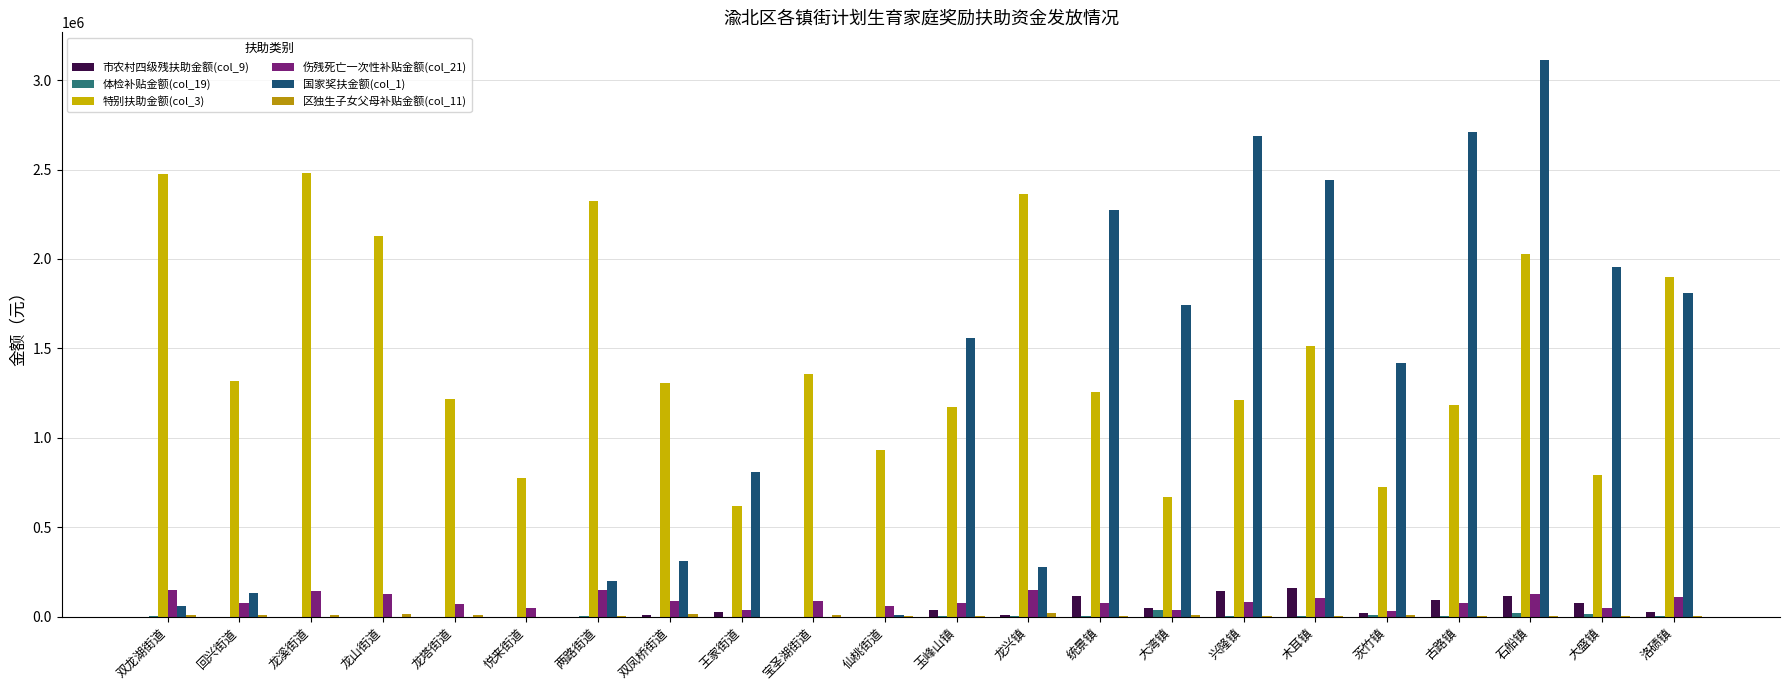

Reading left to right, extract all data points from this chart.

市农村四级残扶助金额(col_9): 双龙湖街道=0	回兴街道=0	龙溪街道=0	龙山街道=0	龙塔街道=0	悦来街道=0	两路街道=0	双凤桥街道=9600	王家街道=28800	宝圣湖街道=0	仙桃街道=0	玉峰山镇=38400	龙兴镇=9600	统景镇=115200	大湾镇=48000	兴隆镇=144000	木耳镇=163200	茨竹镇=19200	古路镇=96000	石船镇=115200	大盛镇=76800	洛碛镇=28800
体检补贴金额(col_19): 双龙湖街道=2900	回兴街道=300	龙溪街道=300	龙山街道=800	龙塔街道=0	悦来街道=600	两路街道=2200	双凤桥街道=600	王家街道=1700	宝圣湖街道=800	仙桃街道=1900	玉峰山镇=2600	龙兴镇=5300	统景镇=7000	大湾镇=36100	兴隆镇=6600	木耳镇=7000	茨竹镇=11400	古路镇=3700	石船镇=20400	大盛镇=18700	洛碛镇=3900
特别扶助金额(col_3): 双龙湖街道=2476800	回兴街道=1320000	龙溪街道=2482800	龙山街道=2126400	龙塔街道=1219200	悦来街道=775200	两路街道=2322000	双凤桥街道=1308000	王家街道=620400	宝圣湖街道=1358400	仙桃街道=931200	玉峰山镇=1172400	龙兴镇=2364000	统景镇=1257600	大湾镇=672000	兴隆镇=1214400	木耳镇=1512000	茨竹镇=728400	古路镇=1182000	石船镇=2026800	大盛镇=794400	洛碛镇=1900800
伤残死亡一次性补贴金额(col_21): 双龙湖街道=149400	回兴街道=78000	龙溪街道=143400	龙山街道=129600	龙塔街道=70800	悦来街道=48000	两路街道=148800	双凤桥街道=90600	王家街道=40200	宝圣湖街道=89400	仙桃街道=61800	玉峰山镇=76200	龙兴镇=153000	统景镇=77400	大湾镇=40200	兴隆镇=83400	木耳镇=107400	茨竹镇=34800	古路镇=79200	石船镇=126600	大盛镇=49200	洛碛镇=109200
国家奖扶金额(col_1): 双龙湖街道=60720	回兴街道=135600	龙溪街道=2160	龙山街道=0	龙塔街道=0	悦来街道=0	两路街道=202680	双凤桥街道=313200	王家街道=812280	宝圣湖街道=0	仙桃街道=11640	玉峰山镇=1559400	龙兴镇=276480	统景镇=2275080	大湾镇=1742400	兴隆镇=2686920	木耳镇=2444160	茨竹镇=1419120	古路镇=2706840	石船镇=3111000	大盛镇=1952640	洛碛镇=1809240
区独生子女父母补贴金额(col_11): 双龙湖街道=11400	回兴街道=9300	龙溪街道=9300	龙山街道=13800	龙塔街道=8700	悦来街道=300	两路街道=7200	双凤桥街道=17400	王家街道=0	宝圣湖街道=9300	仙桃街道=7500	玉峰山镇=2700	龙兴镇=21300	统景镇=3600	大湾镇=10200	兴隆镇=6000	木耳镇=2700	茨竹镇=12000	古路镇=5400	石船镇=3000	大盛镇=4800	洛碛镇=7200